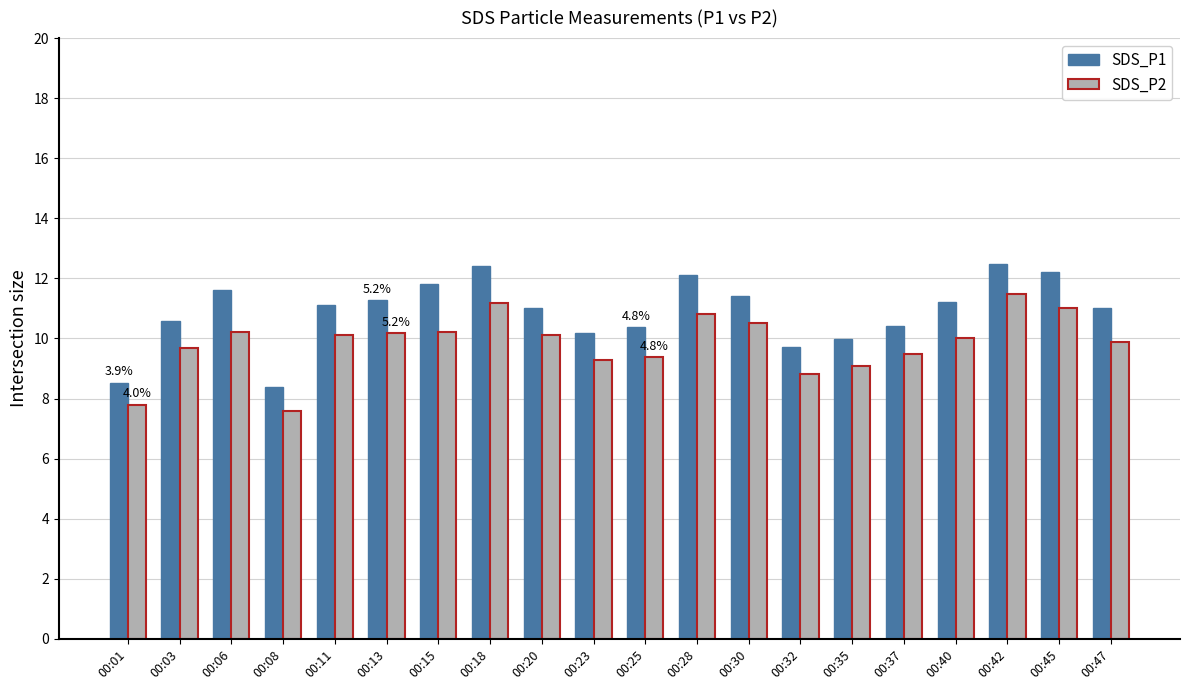

What is the difference between the maximum and minimum values in the SDS_P1 series?

4.1